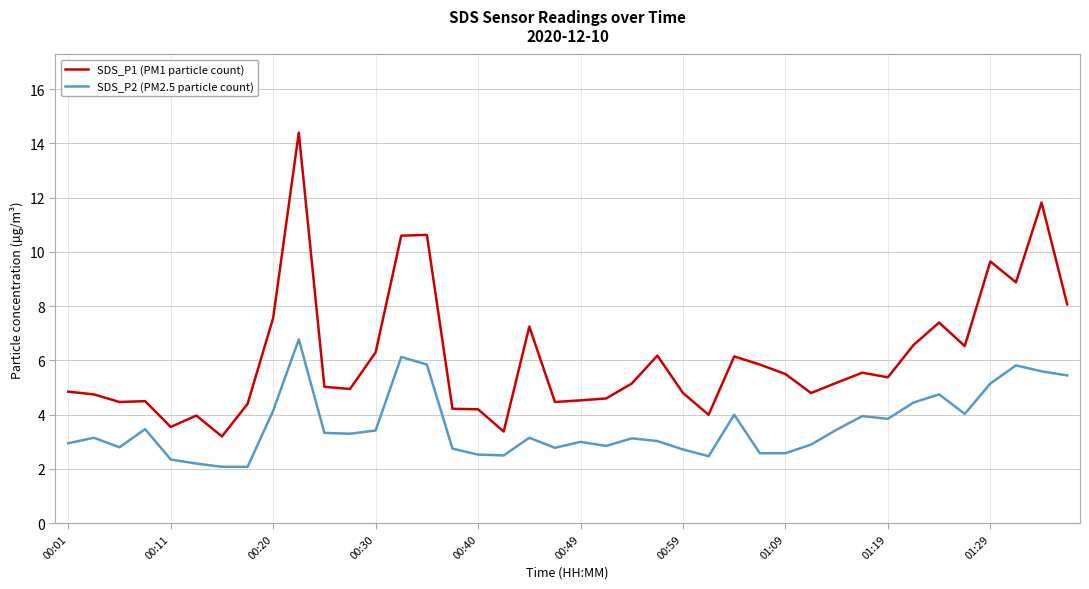

True or false: SDS_P1 (PM1 particle count) and SDS_P2 (PM2.5 particle count) intersect in this chart.

False